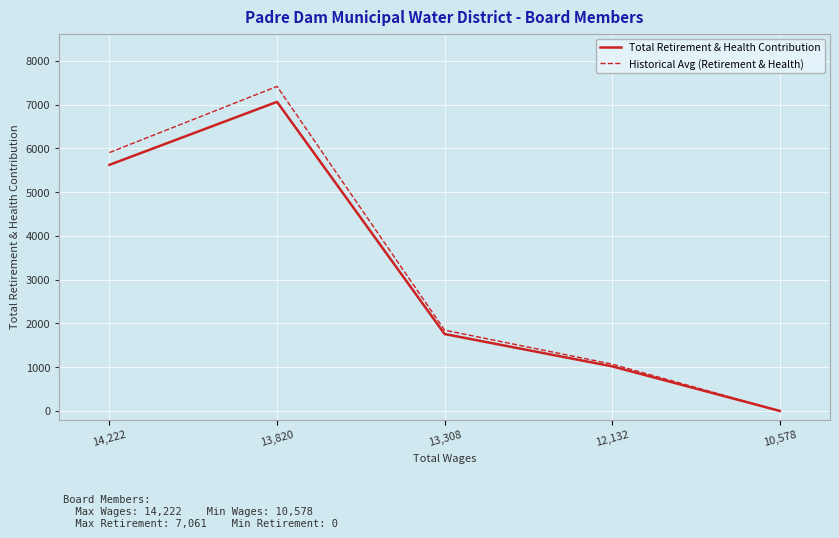

At which label does Total Retirement & Health Contribution reach its peak?

13,820